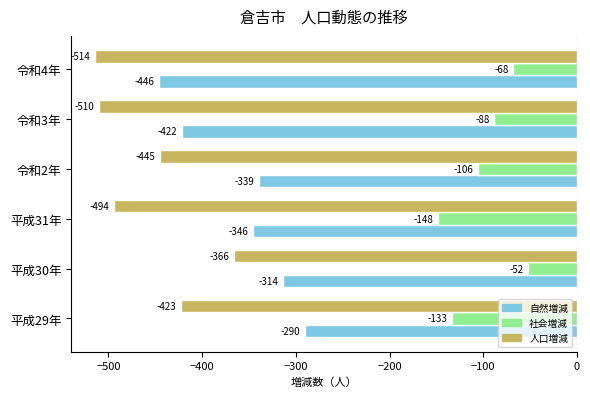

Which series has the largest total across all categories?

社会増減